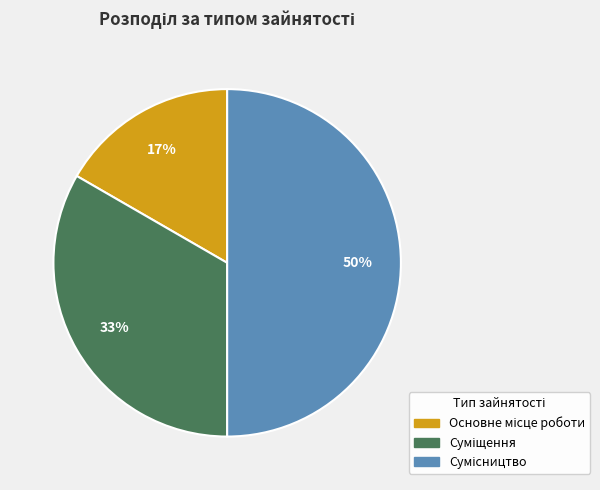

To the nearest percent, what is the average slice percentage?

33%